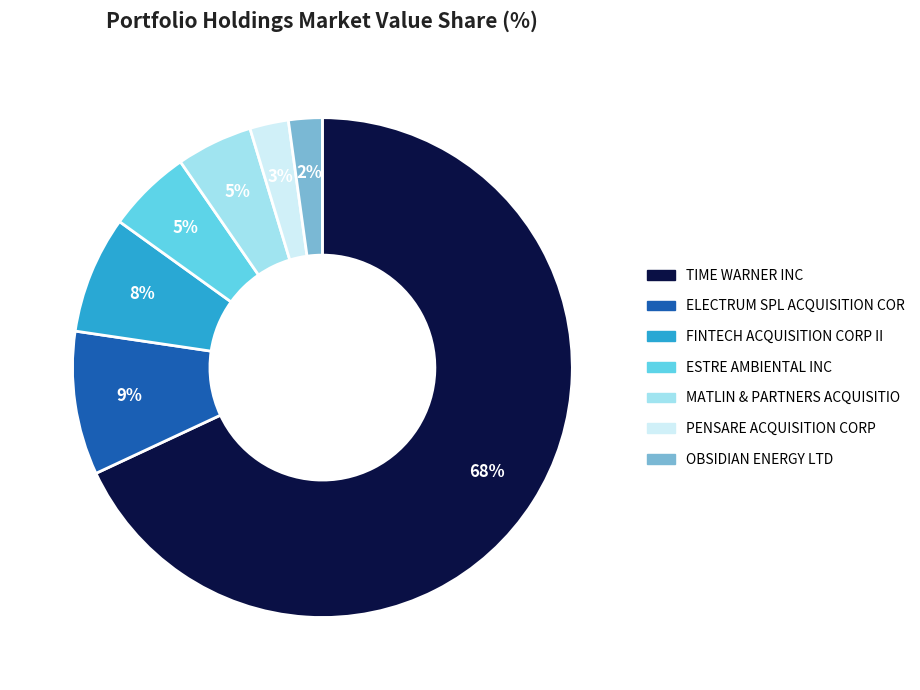

To the nearest percent, what percentage of the pie is OBSIDIAN ENERGY LTD?

2%